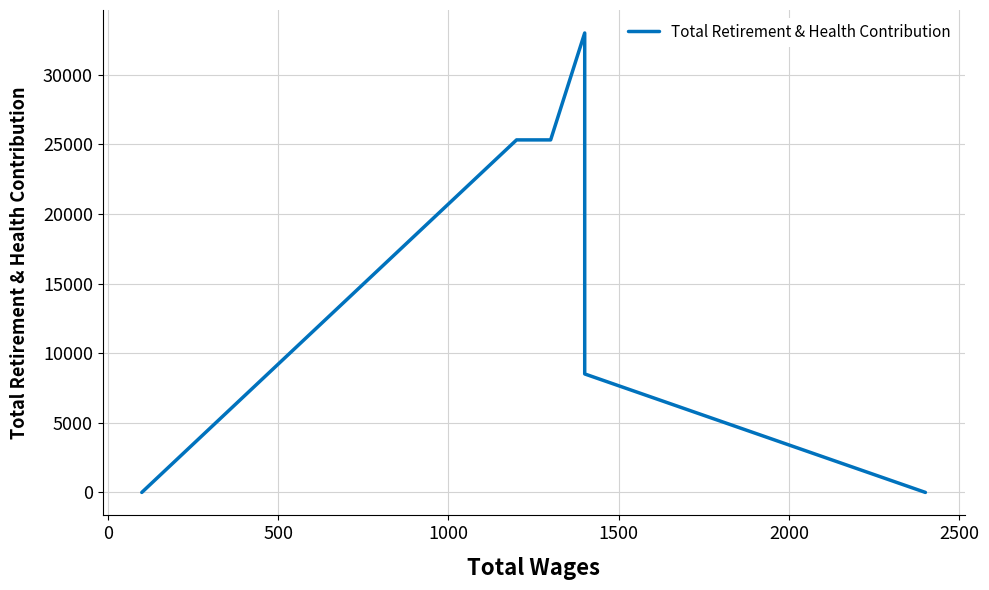

How many interior local peaks (higher than both neighbors) does the data have?

1